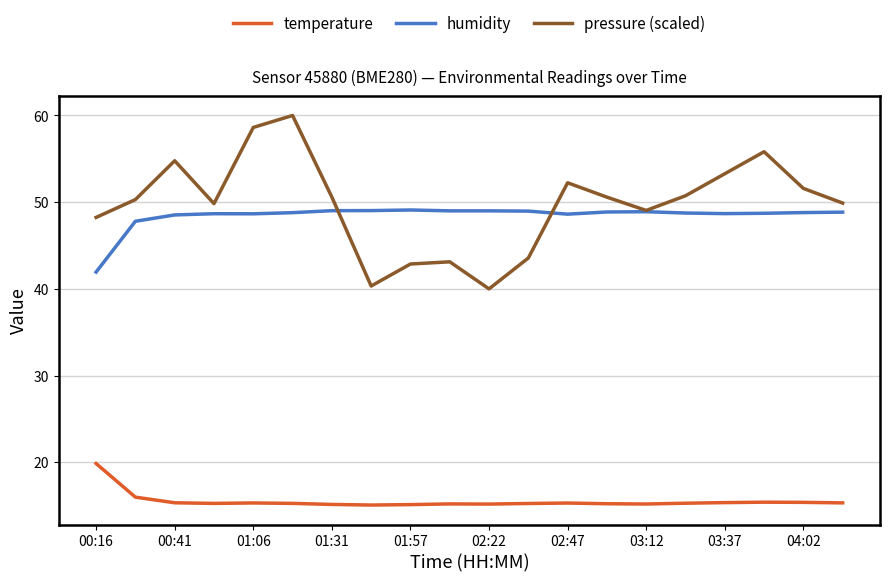

Does the chart have visible grid lines?

Yes